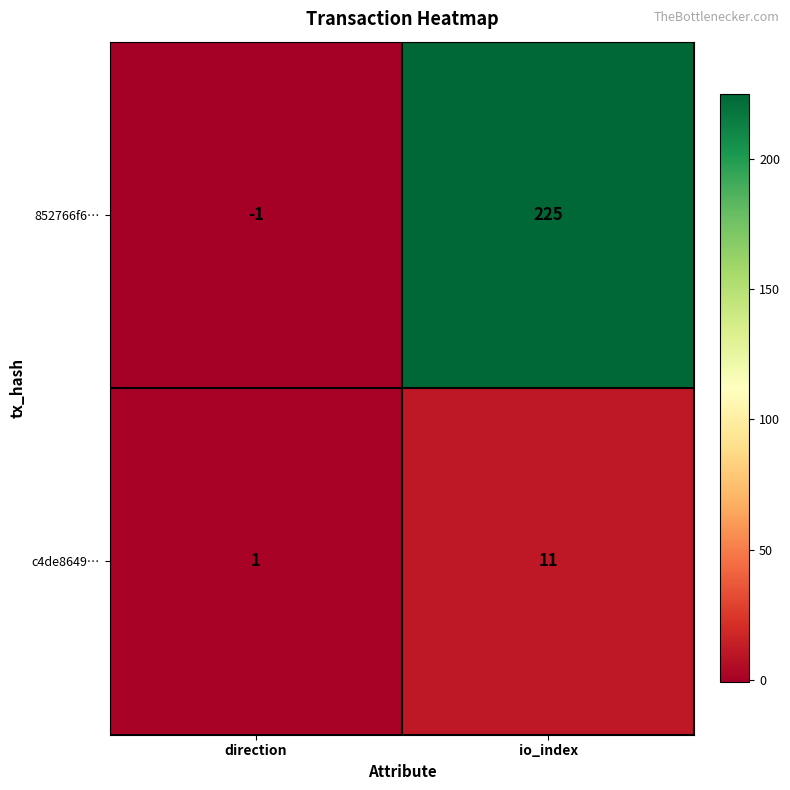

Between direction and io_index, which series saw the biggest shift?

852766f6…